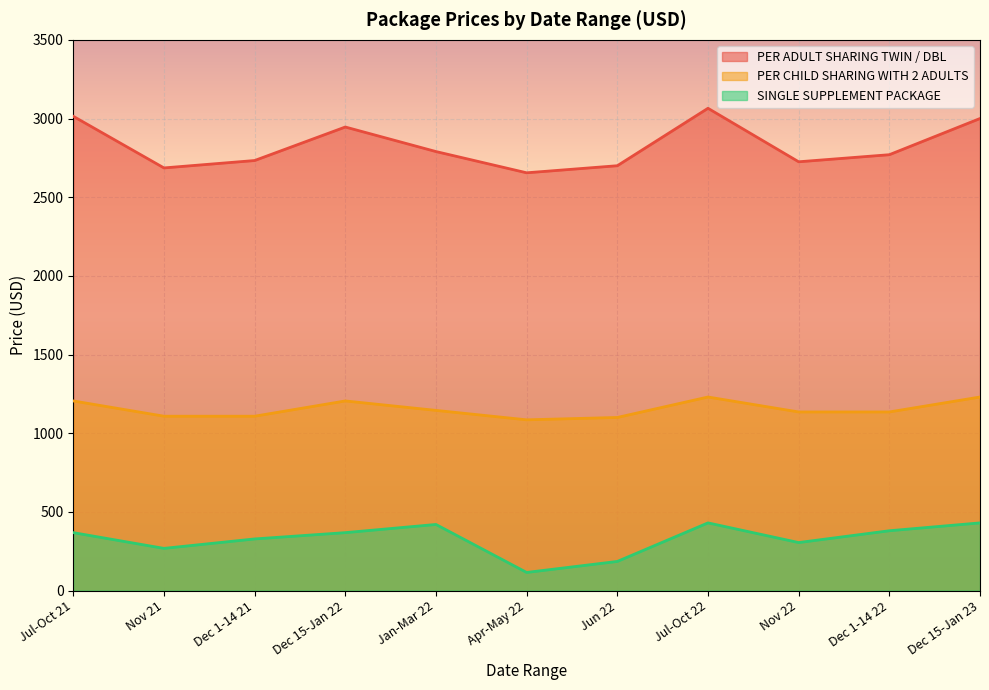

True or false: SINGLE SUPPLEMENT PACKAGE has a value of 165 at Dec 15-Jan 23.

False